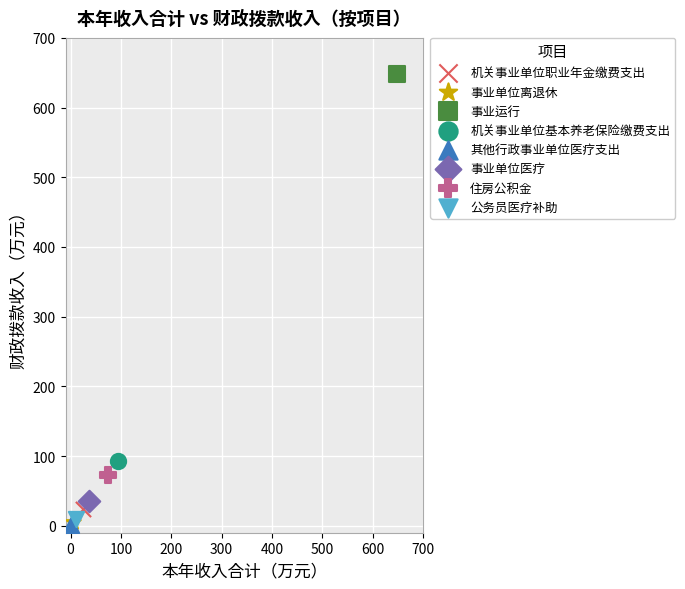

Which series contains the highest Y value?

事业运行